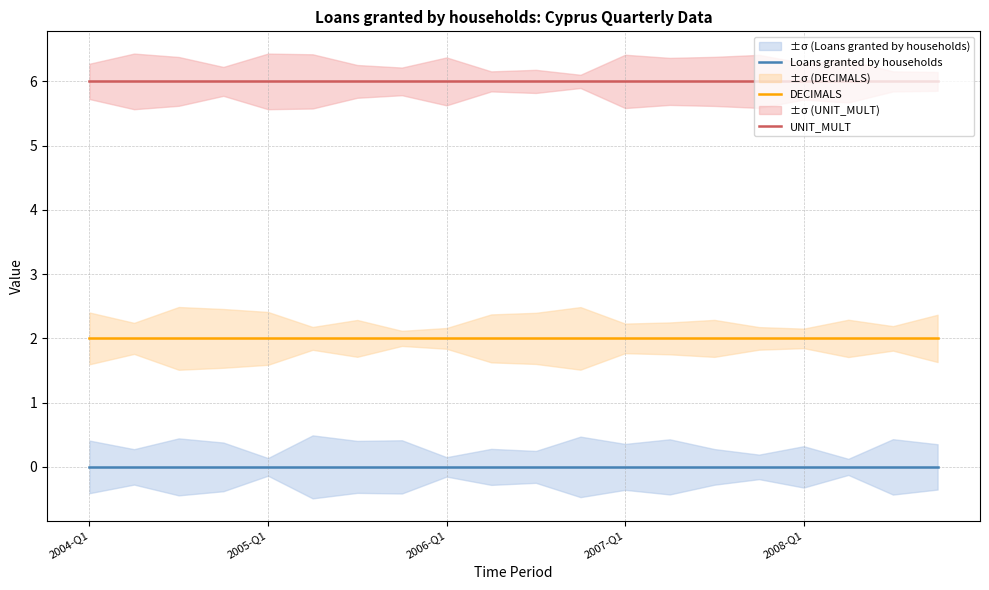

True or false: UNIT_MULT and Loans granted by households cross at least once.

False